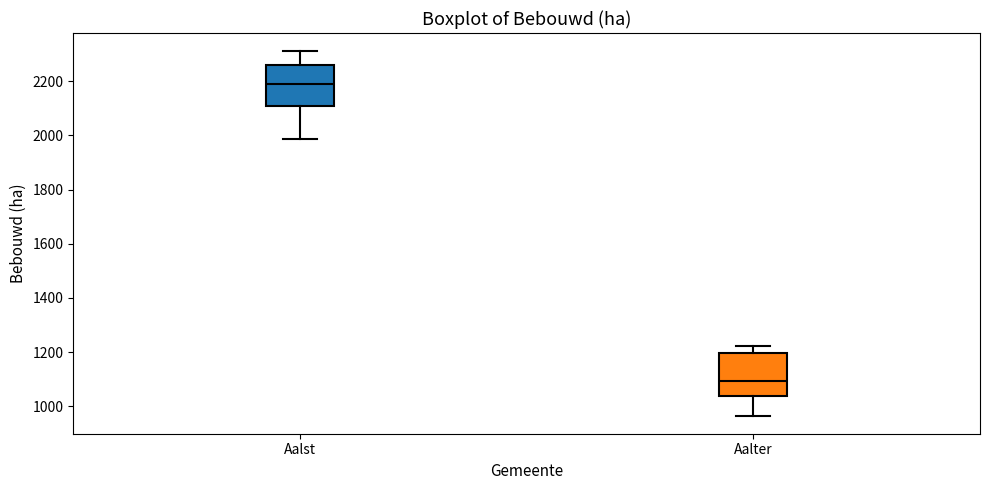

Where is the upper edge of the box for Aalter on the y-axis? The values are not printed on the chart, so give them approximately, as read against the axis.

1200